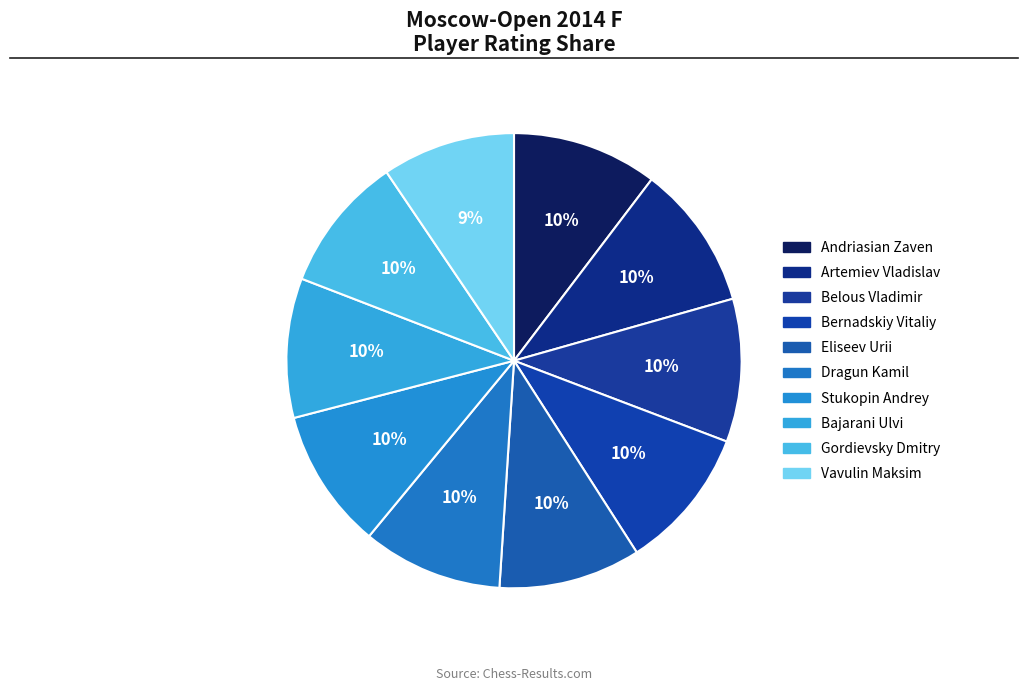

Is Artemiev Vladislav the majority of the pie?

No